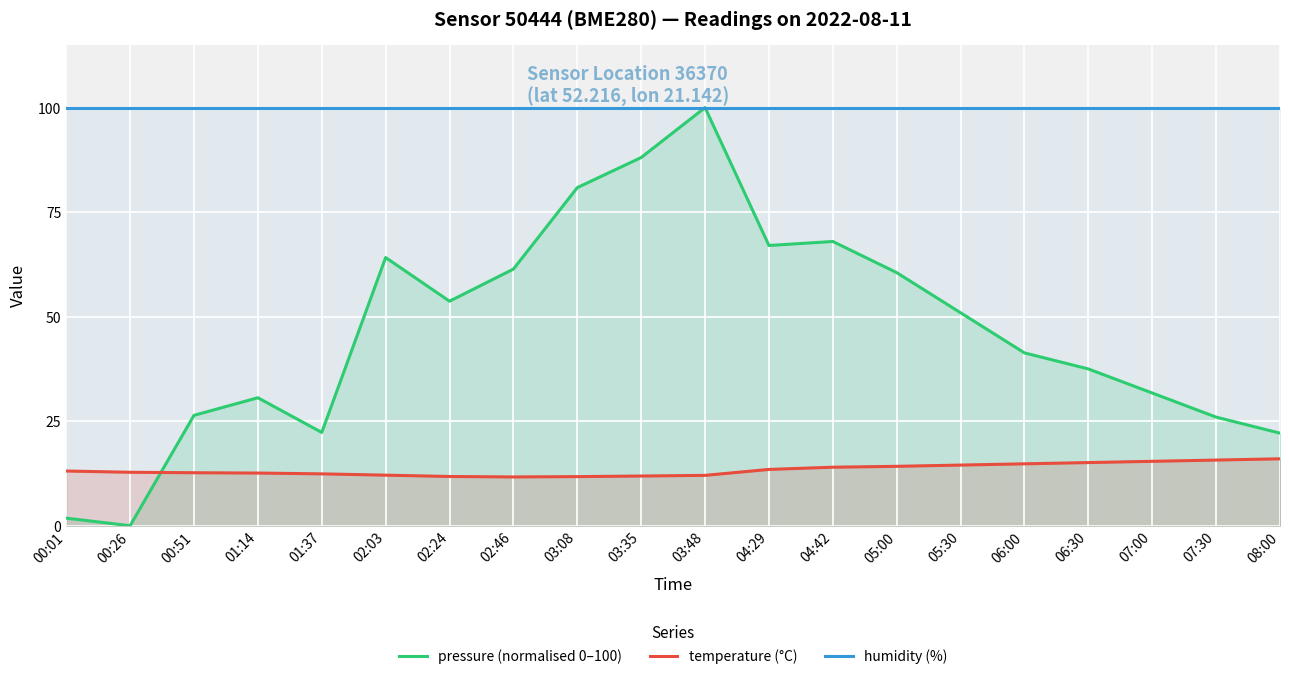

Which series ends up on top after the final intersection of pressure (normalised 0–100) and temperature (°C)?

pressure (normalised 0–100)